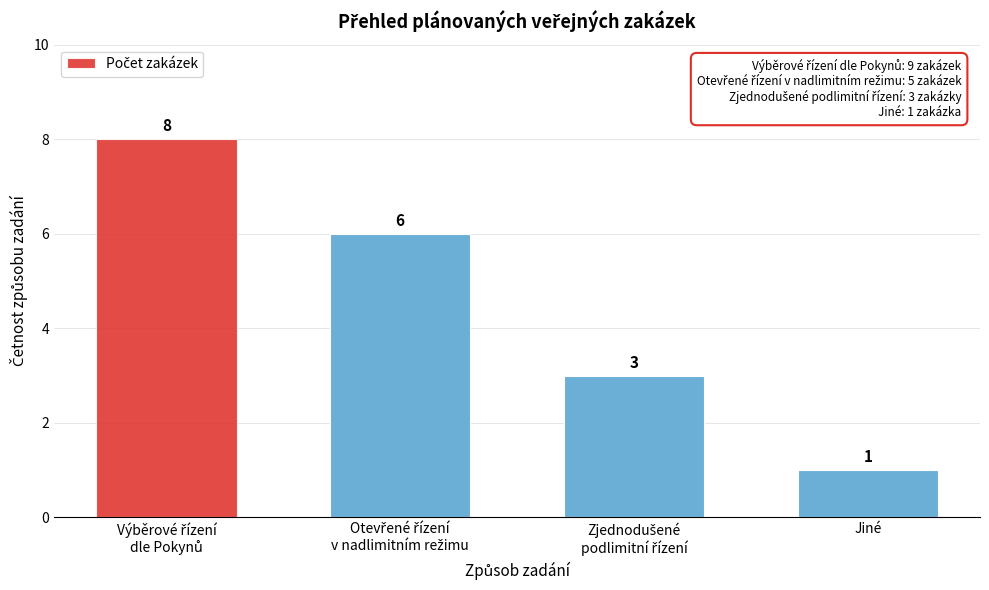

Reading left to right, extract all data points from this chart.

8	6	3	1